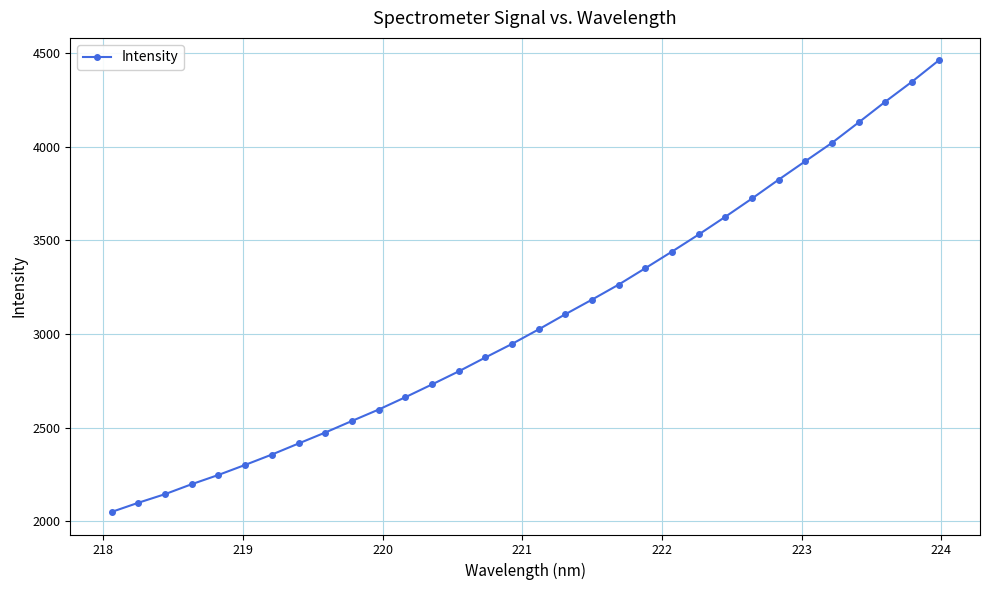

True or false: there are more than 2 points higher than both neighbors.

False